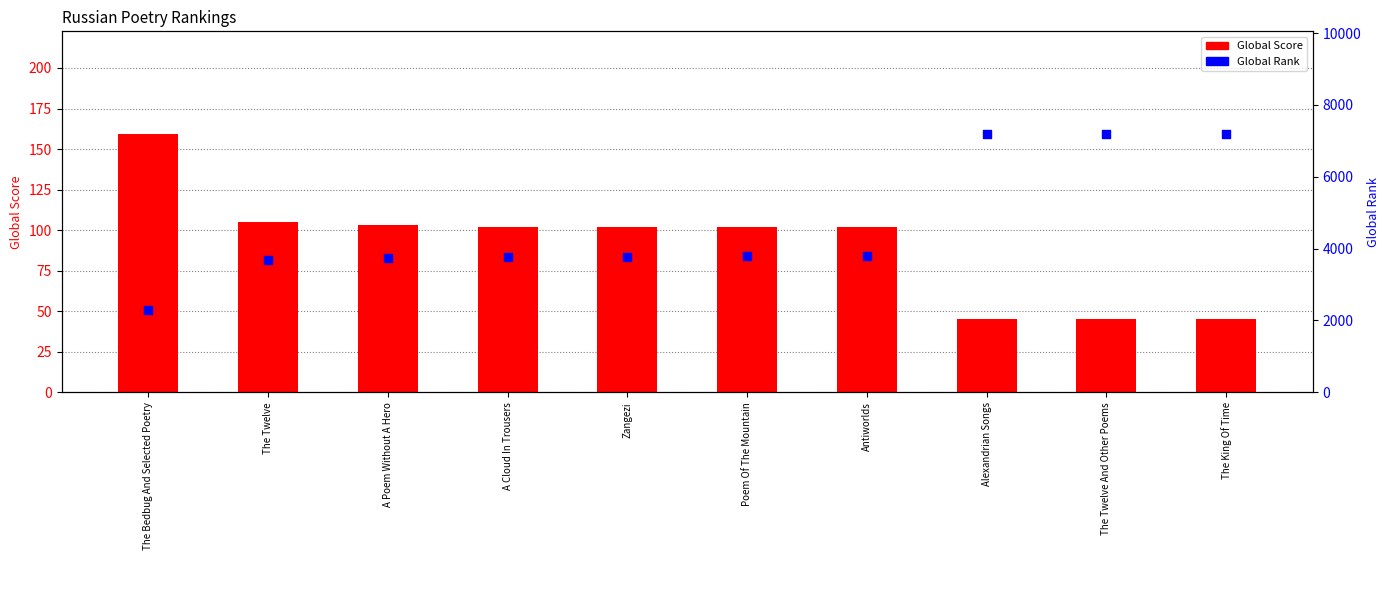

Which series has the largest total across all categories?

Global Rank